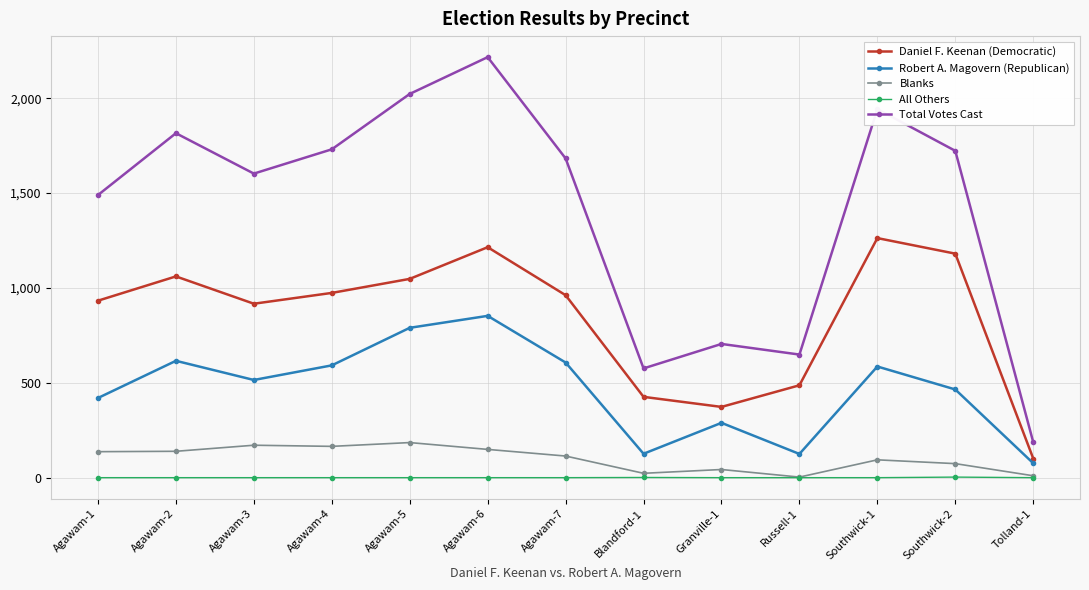

At how many categories does at least one series exceed 2047?

1